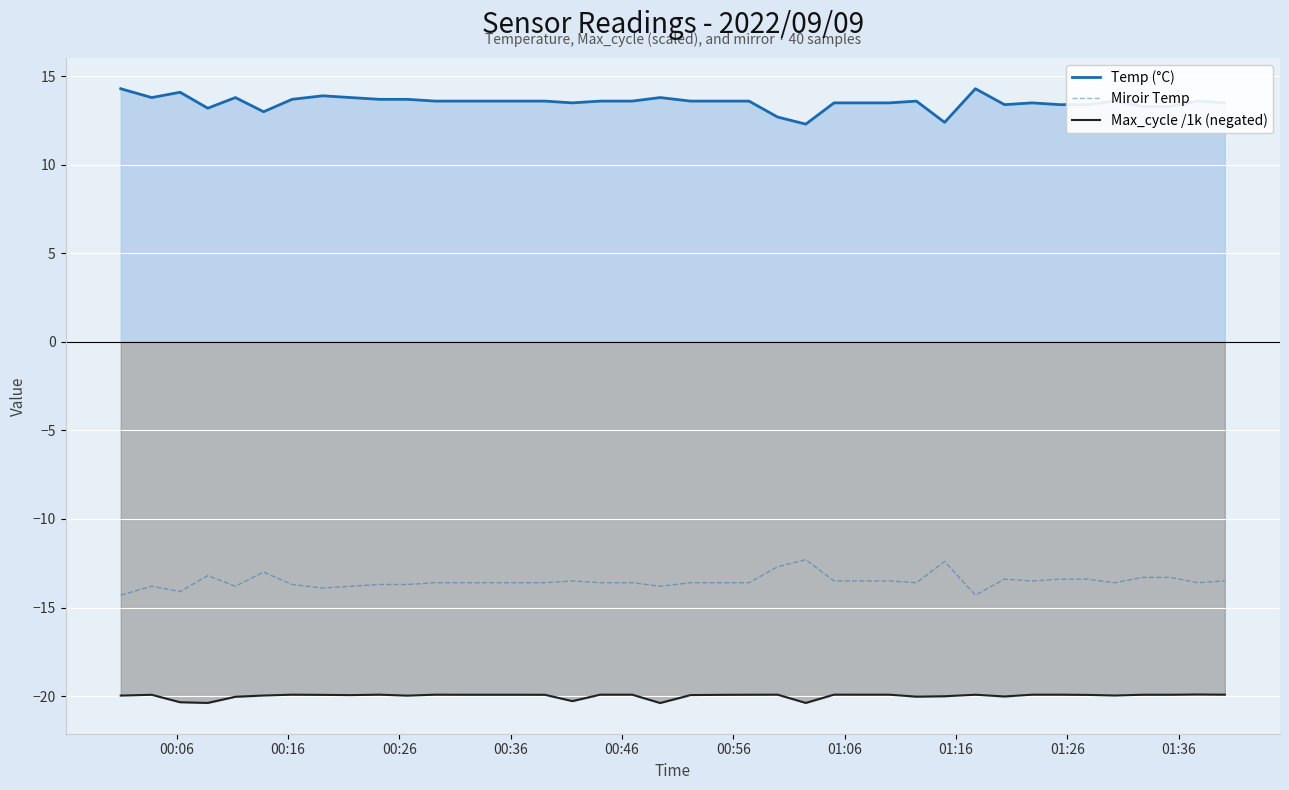

Rank the series by their maximum value, from lowest to highest.

Max_cycle /1k (negated), Miroir Temp, Temp (°C)